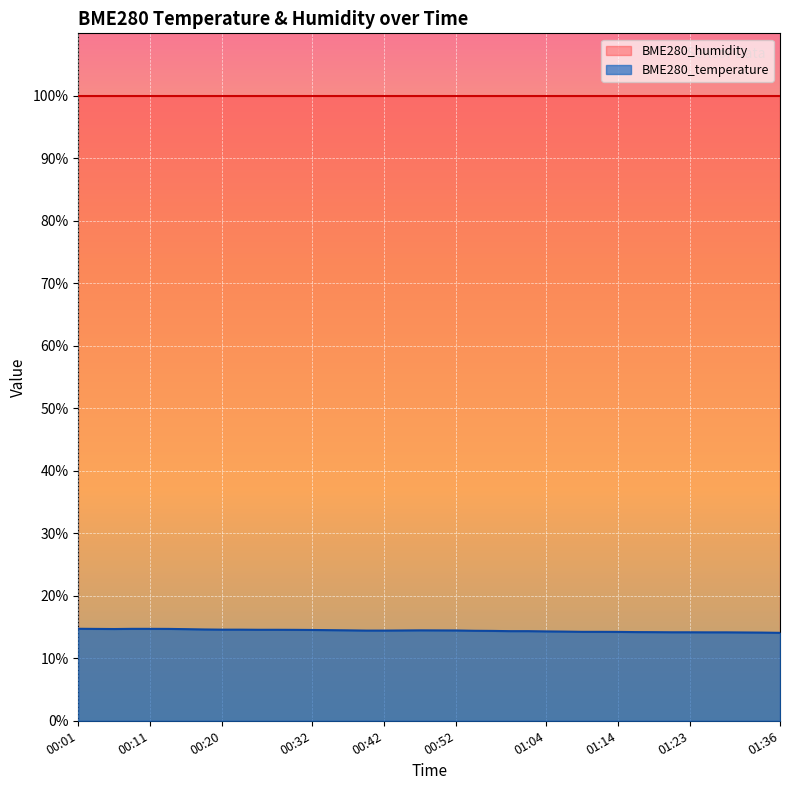

True or false: the data has more than 2 interior local peaks.

False